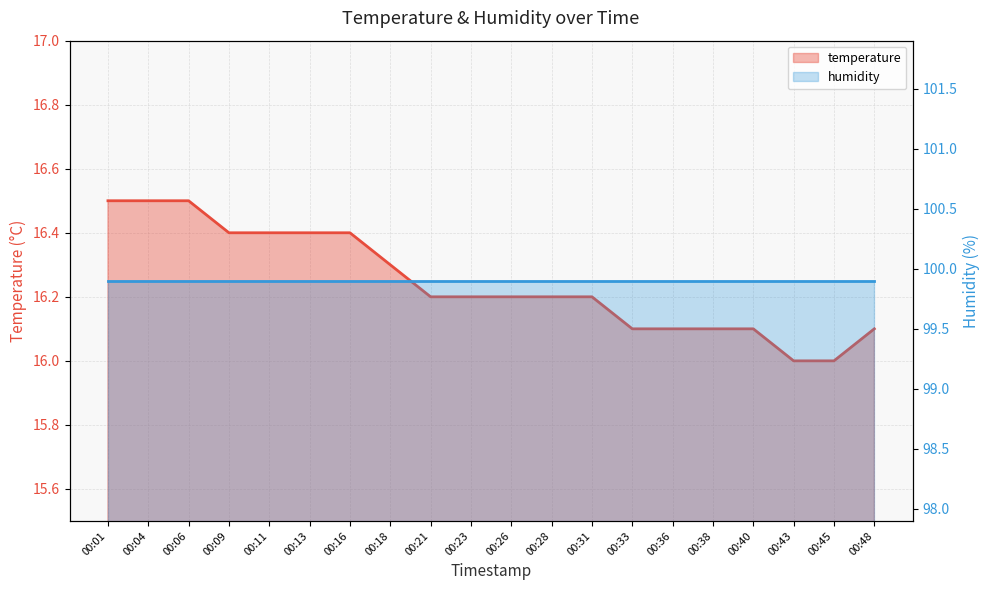

True or false: temperature and humidity intersect in this chart.

False